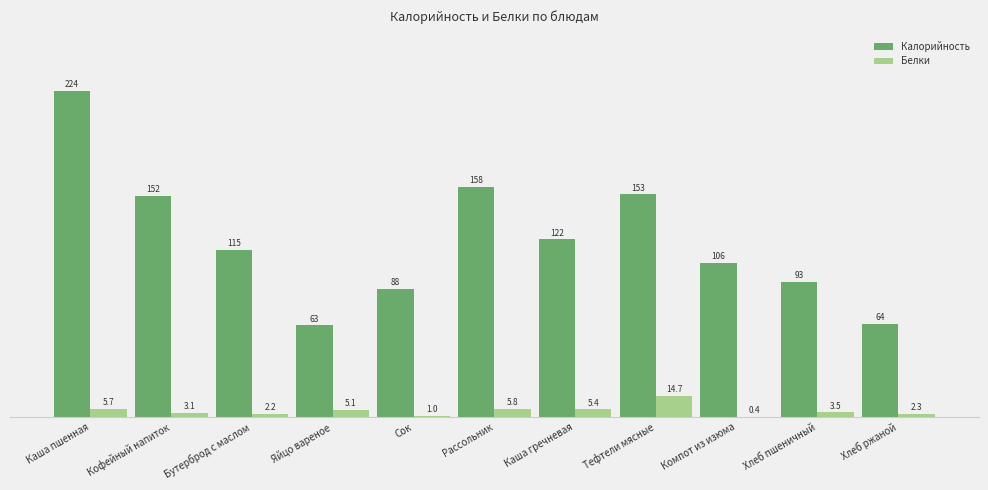

At which label does Белки first exceed 3?

Каша пшенная